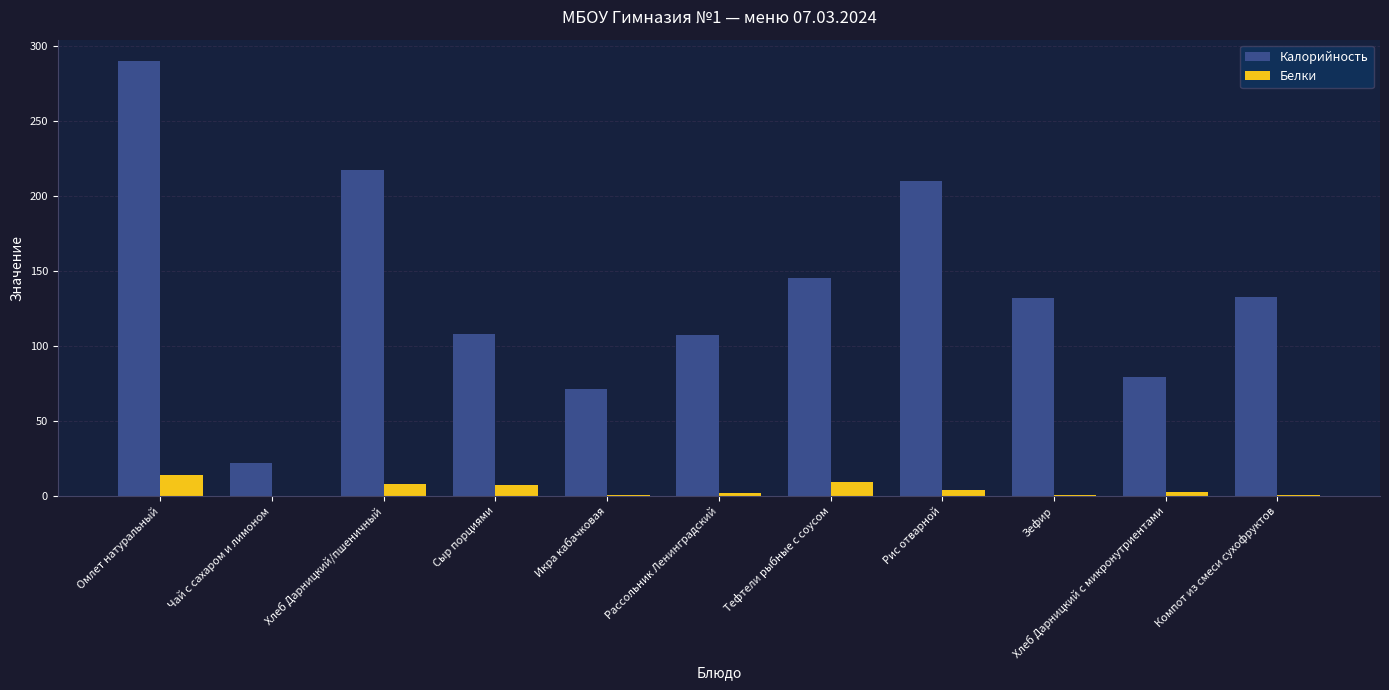

What are all the series names shown in the legend?

Калорийность, Белки